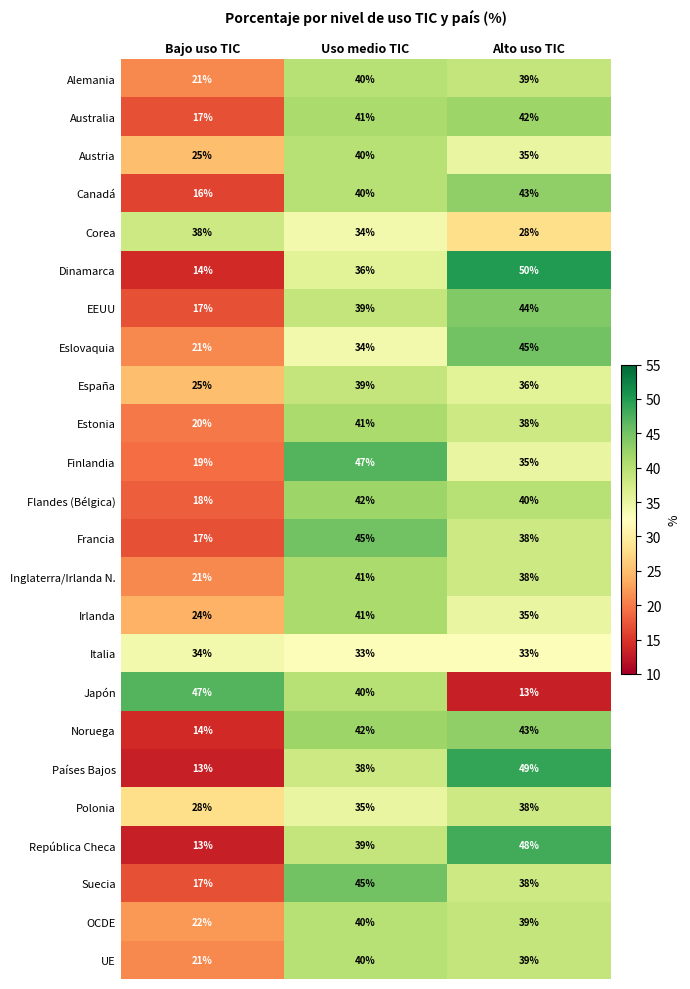

True or false: Japón has a value of 6 at Alto uso TIC.

False